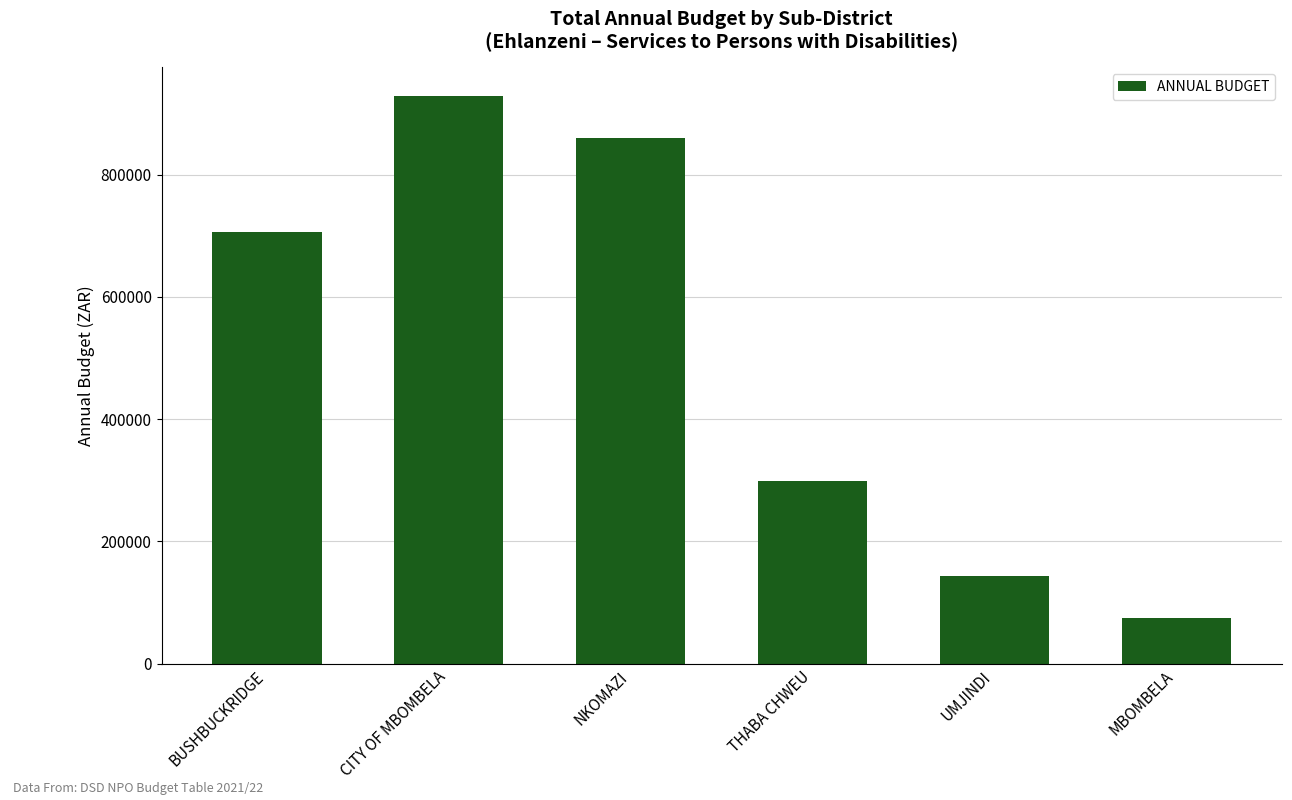

What is the sum of all values?

3012840